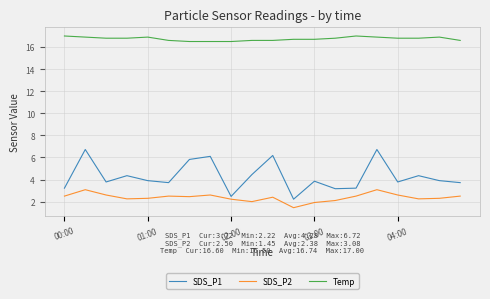

True or false: Temp and SDS_P1 intersect in this chart.

False